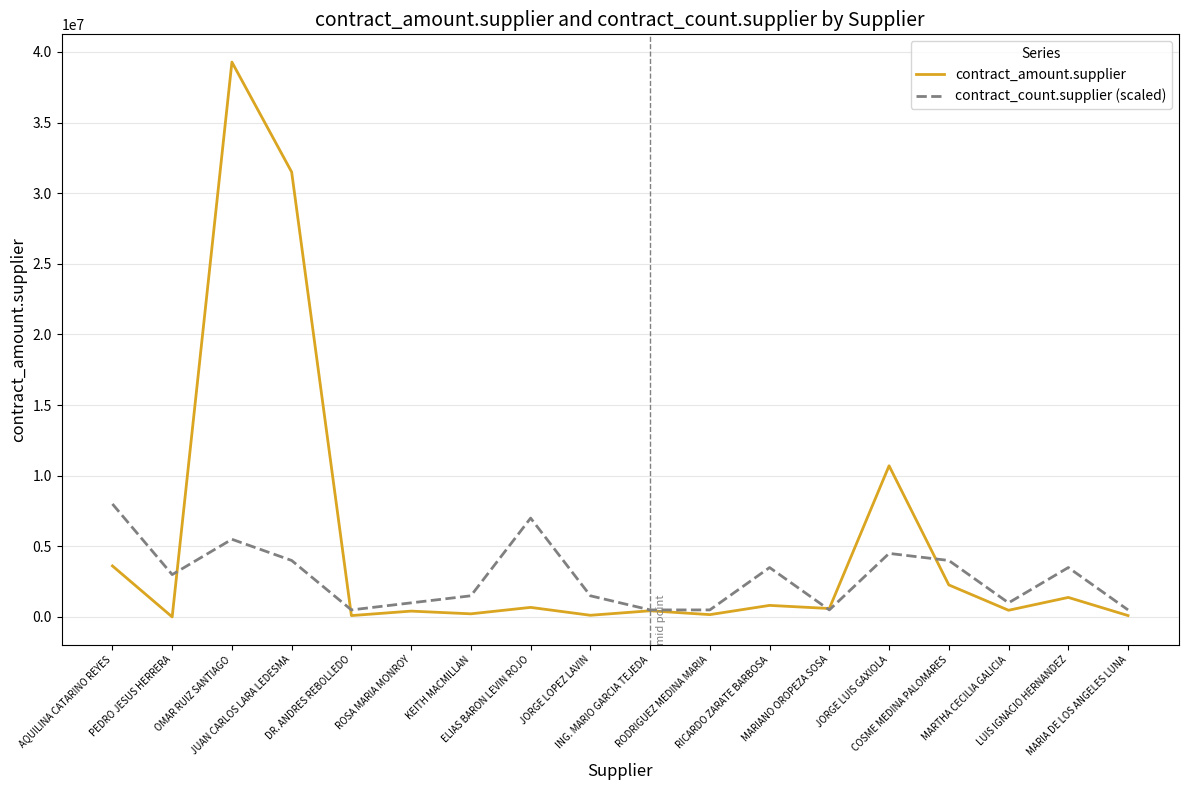

What is the greatest value displayed?

39280092.0